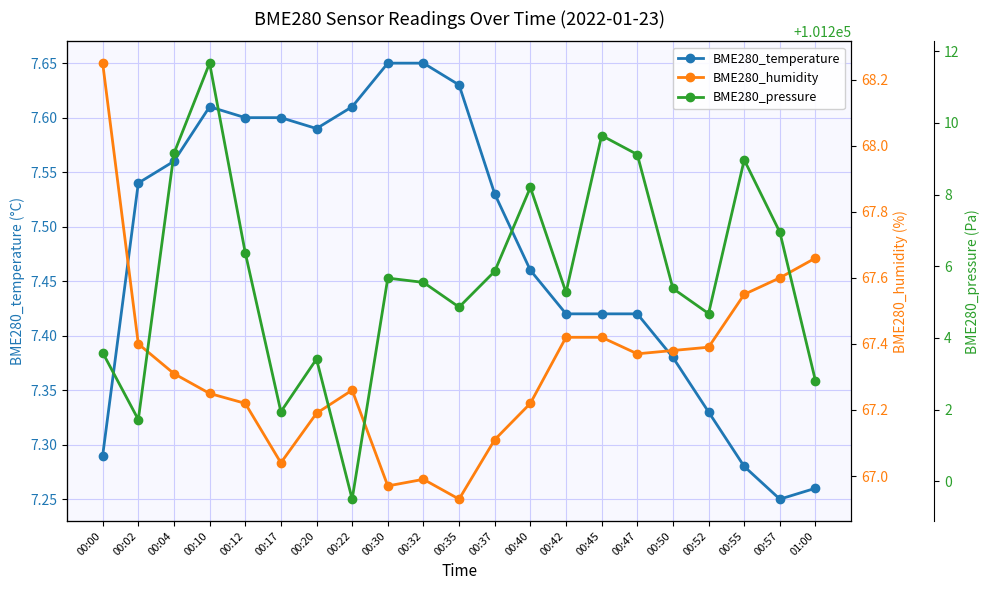

True or false: BME280_temperature and BME280_pressure cross at least once.

False